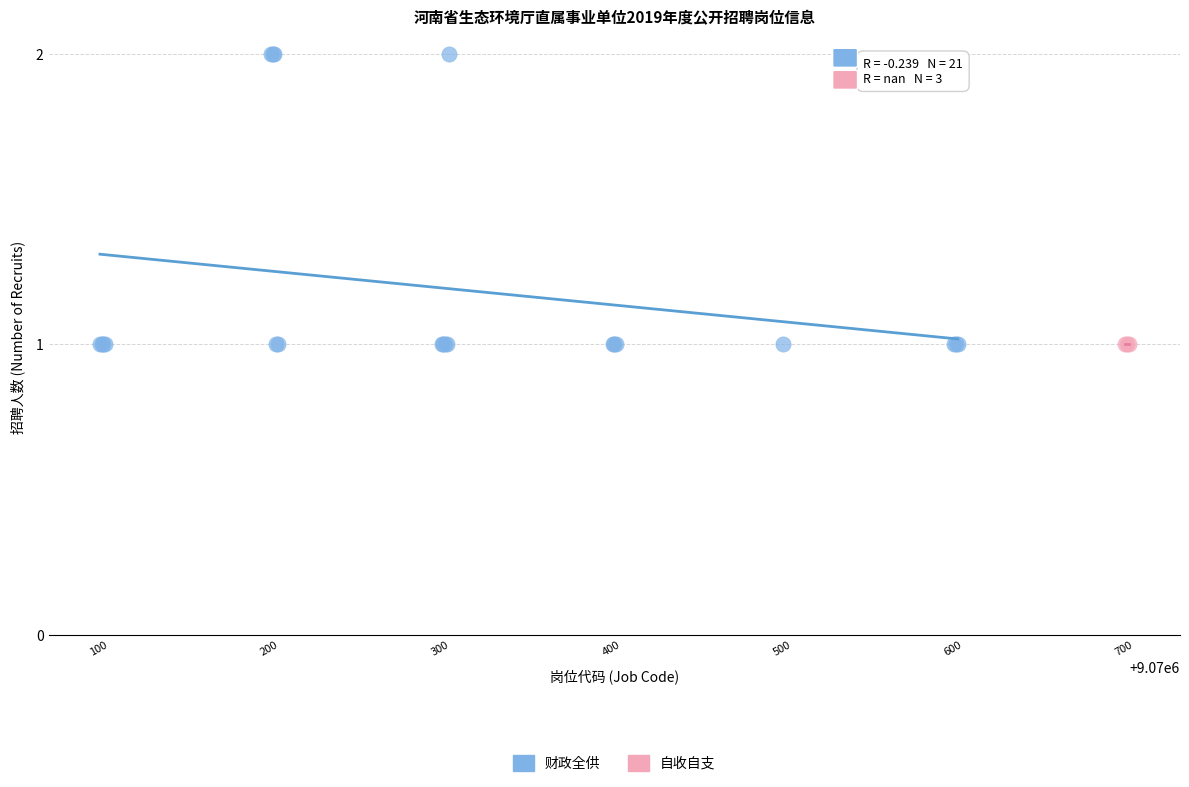

Which series contains the highest Y value?

财政全供